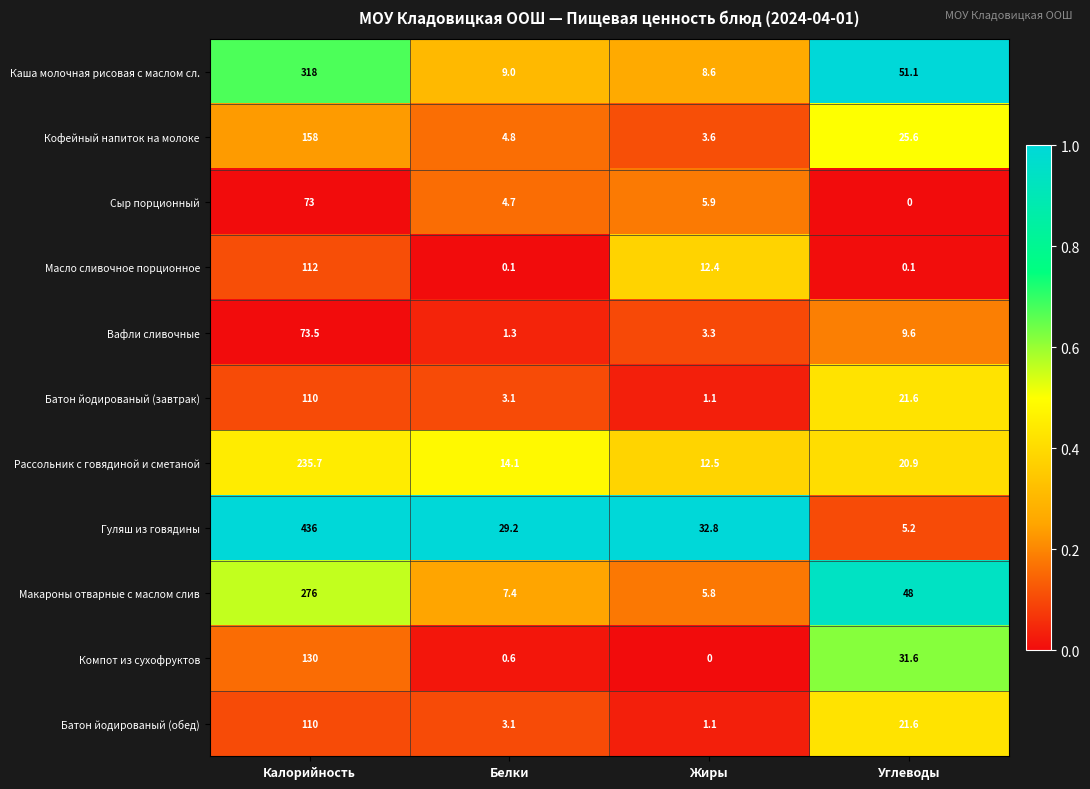

At how many categories does at least one series exceed 0?

4